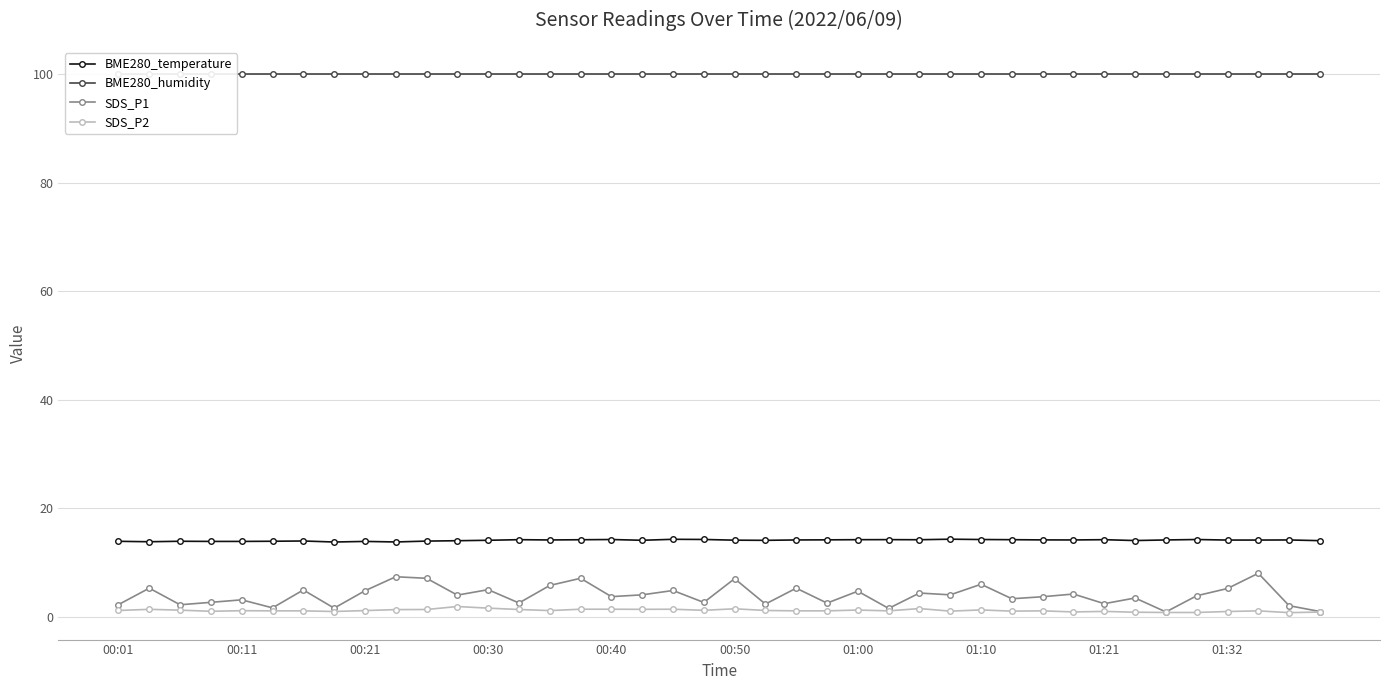

True or false: SDS_P1 and BME280_temperature intersect in this chart.

False